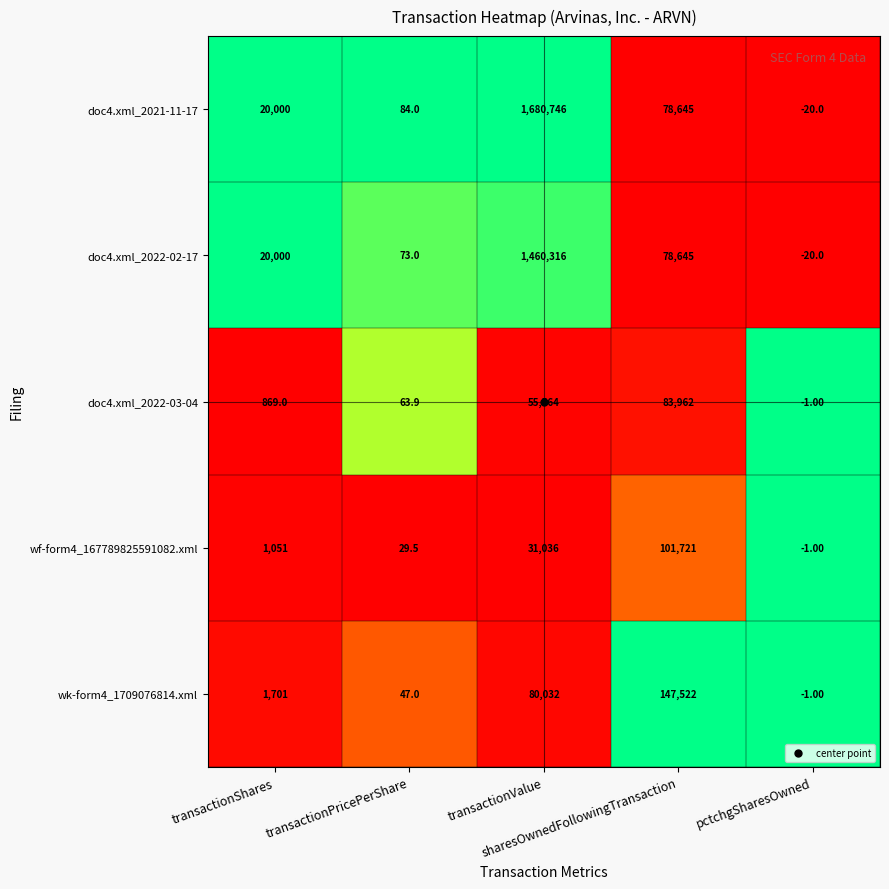

List the series in order of their peak value, highest first.

doc4.xml_2021-11-17, doc4.xml_2022-02-17, wk-form4_1709076814.xml, wf-form4_167789825591082.xml, doc4.xml_2022-03-04